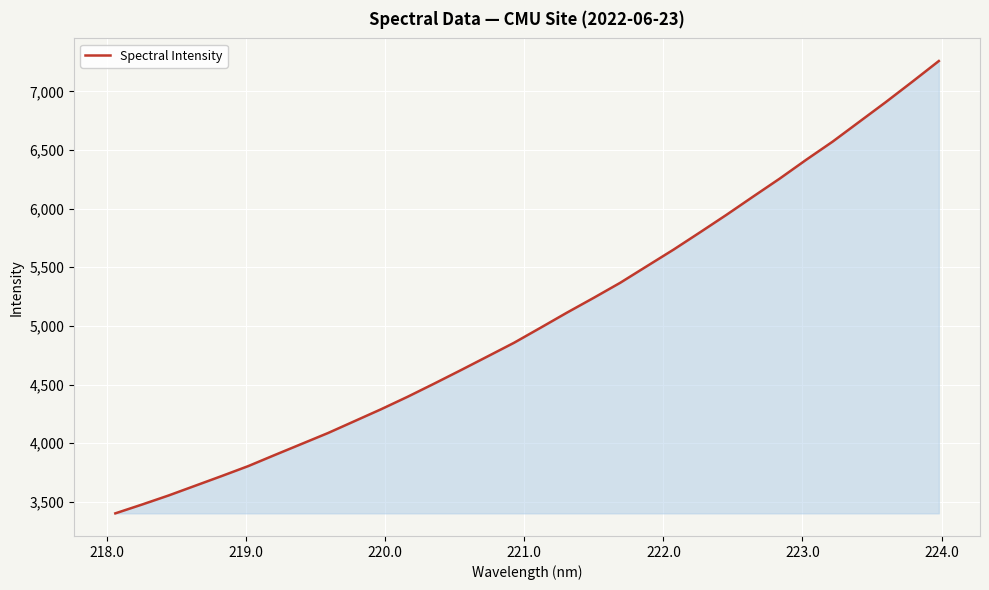

What is the difference between the maximum and minimum values?

3857.5